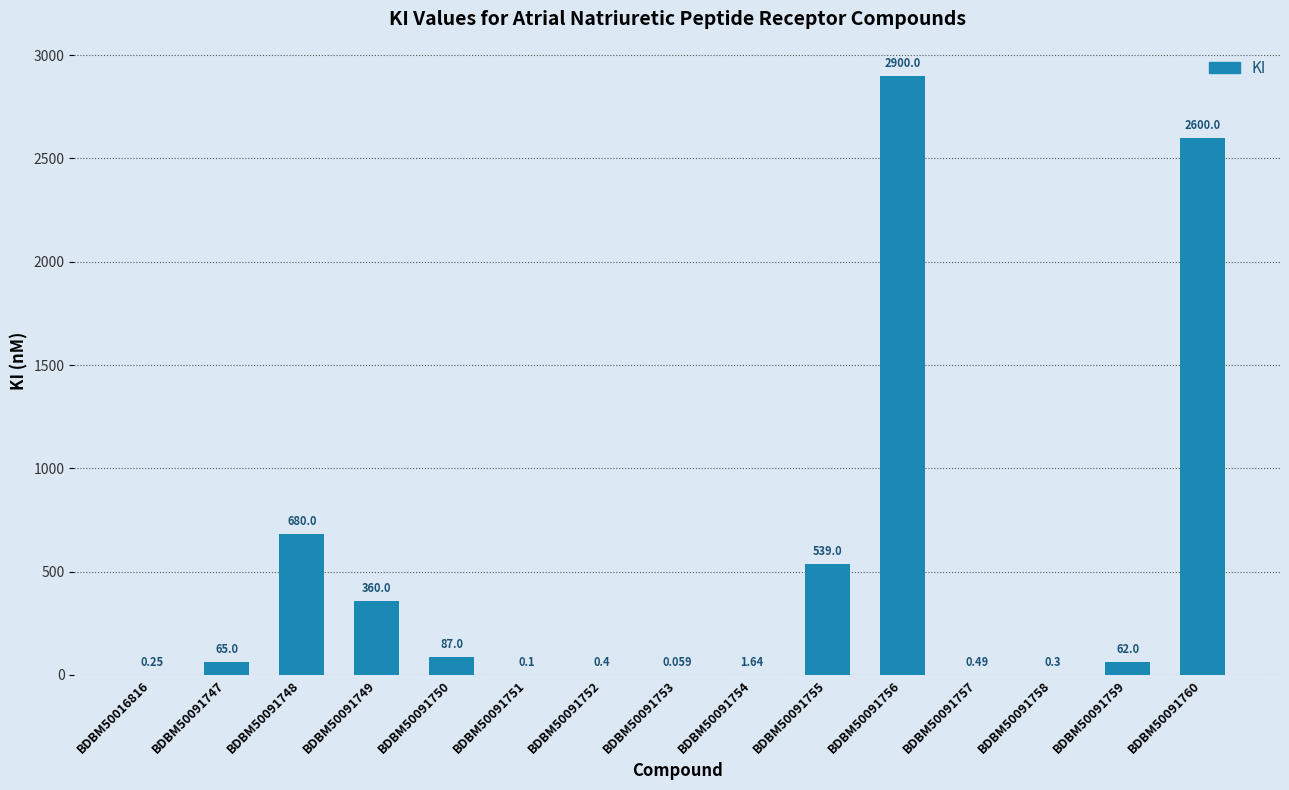

At which label is the value closest to 1450?

BDBM50091748